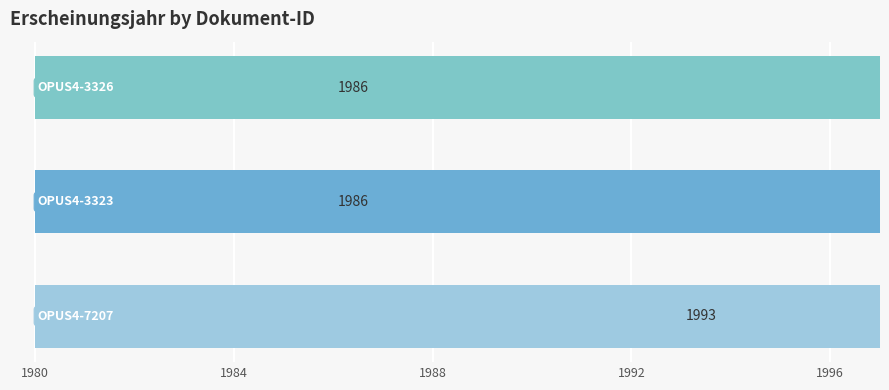

Read the value at 1984.

1986